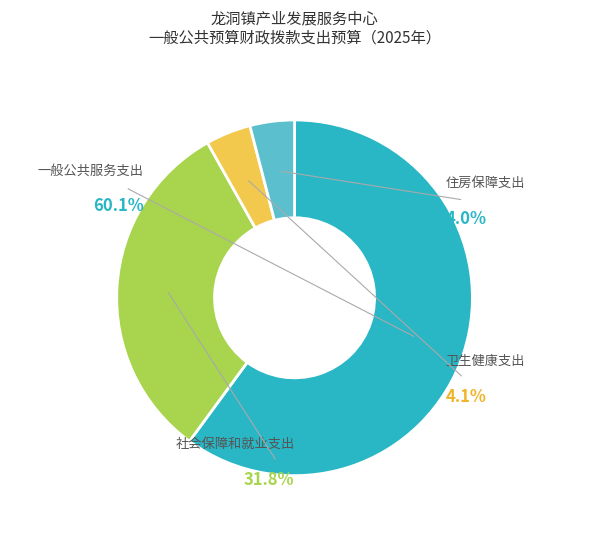

Is 社会保障和就业支出 the majority of the pie?

No